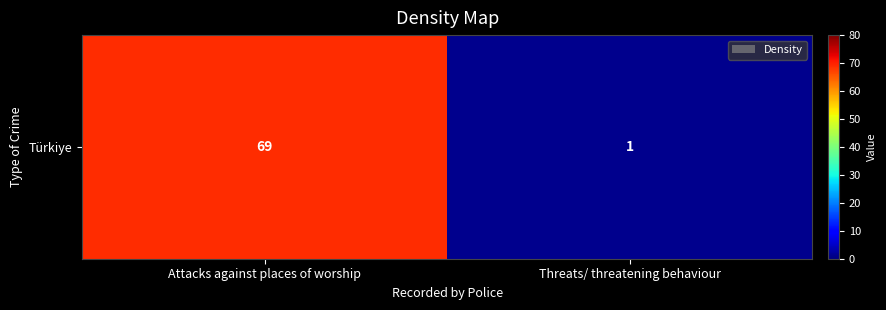

Rank the categories by value from lowest to highest.

Threats/ threatening behaviour, Attacks against places of worship